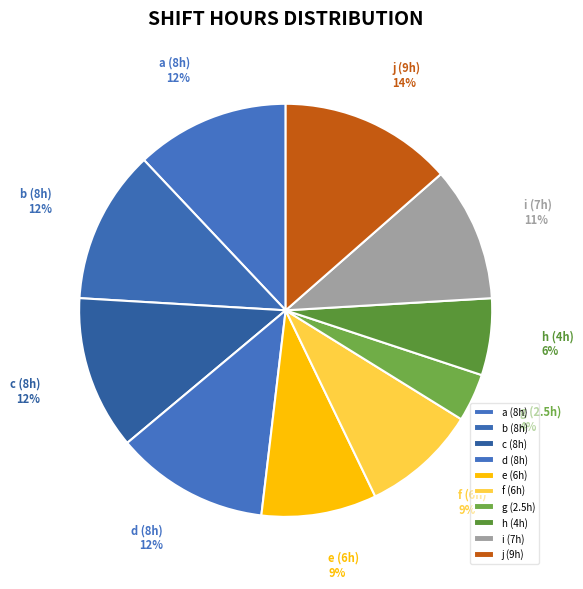

Do f and b together represent more than half of the pie?

No